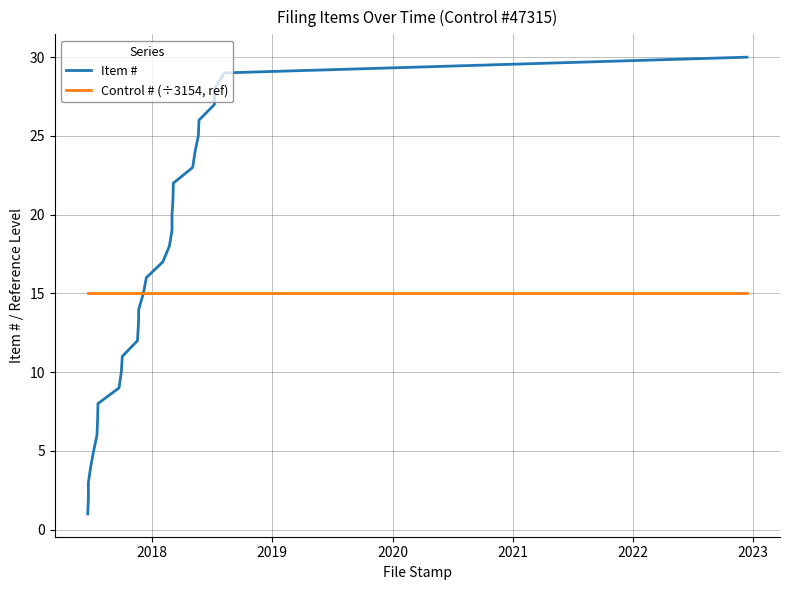

How many lines are shown in the chart?

2